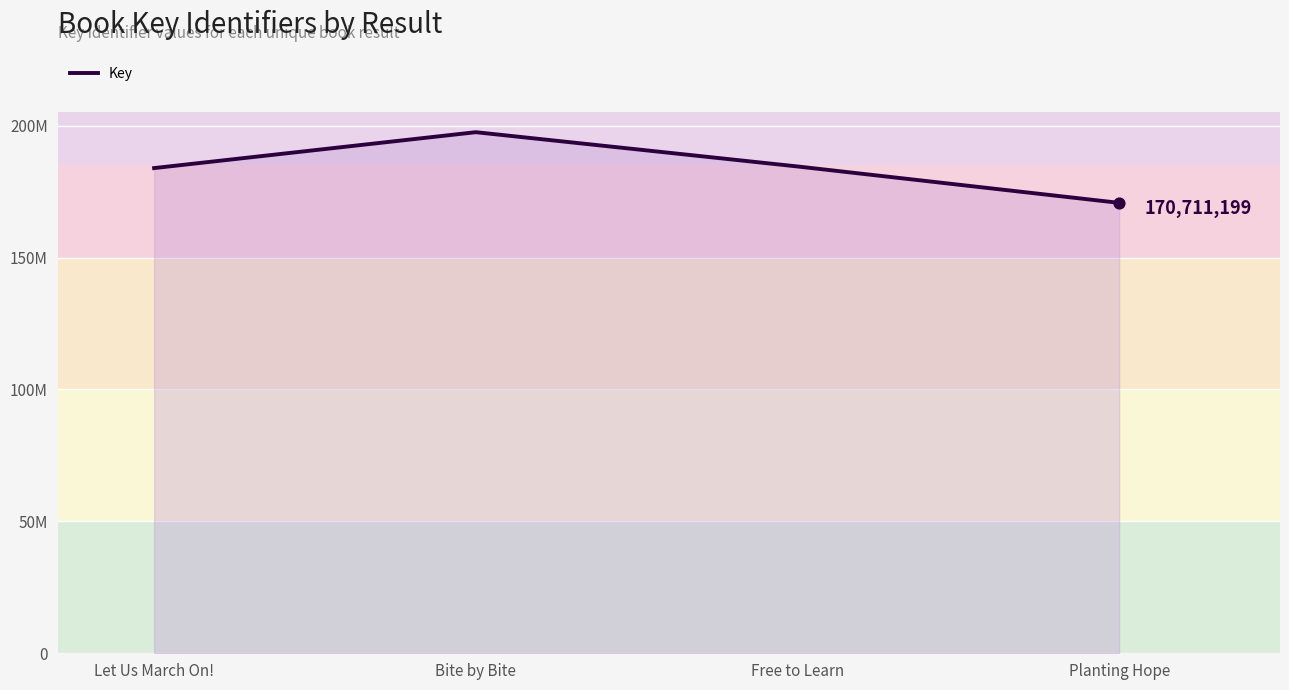

Which has a higher value, Let Us March On! or Planting Hope?

Let Us March On!